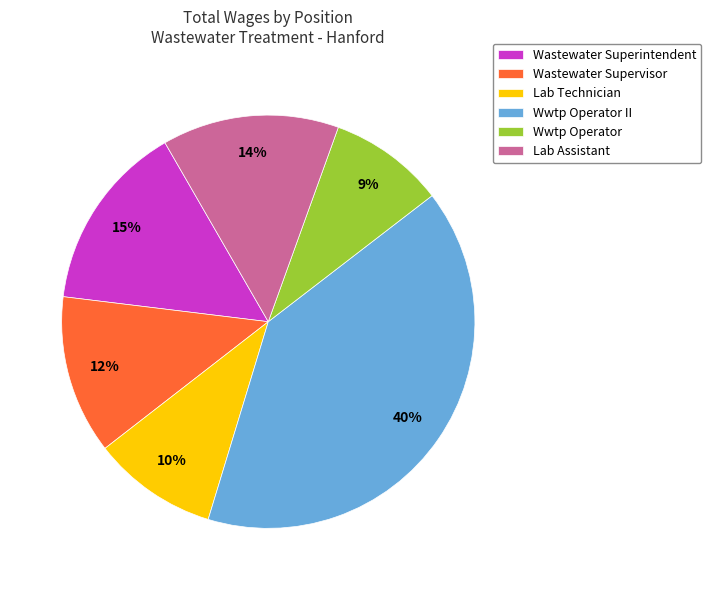

Rank the categories by value from lowest to highest.

Wwtp Operator, Lab Technician, Wastewater Supervisor, Lab Assistant, Wastewater Superintendent, Wwtp Operator II